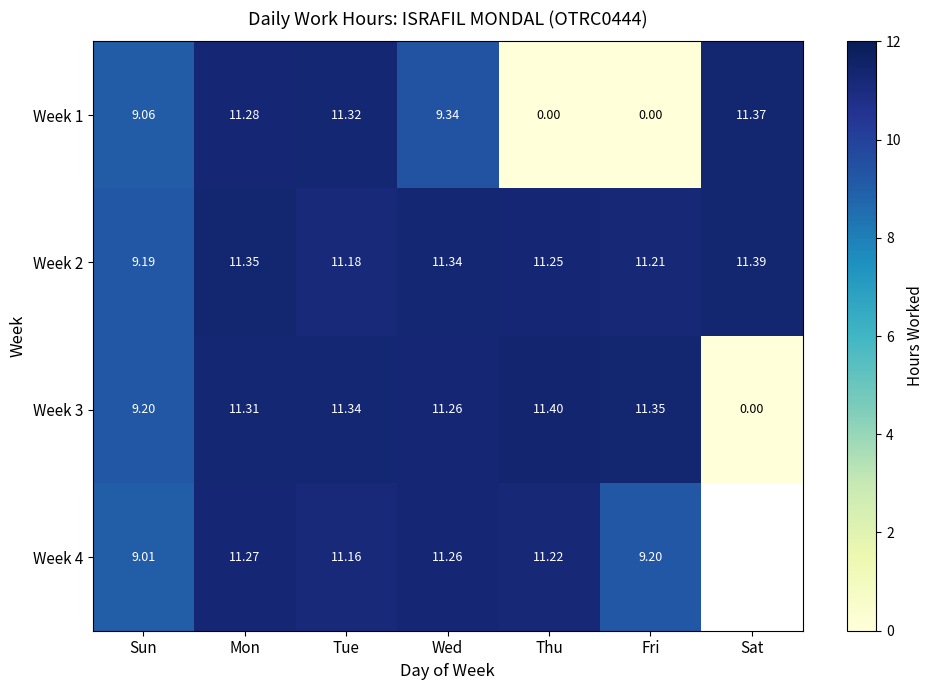

How many distinct data groups are displayed?

4